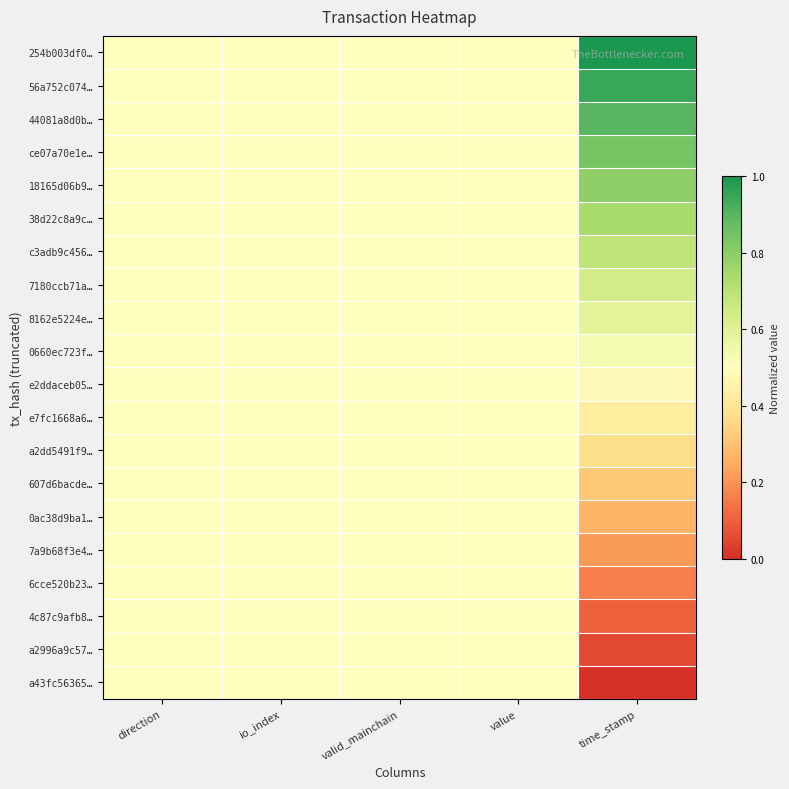

List the series in order of their peak value, lowest first.

e2ddaceb05…, e7fc1668a6…, a2dd5491f9…, 607d6bacde…, 0ac38d9ba1…, 7a9b68f3e4…, 6cce520b23…, 4c87c9afb8…, a2996a9c57…, a43fc56365…, 0660ec723f…, 8162e5224e…, 7180ccb71a…, c3adb9c456…, 38d22c8a9c…, 18165d06b9…, ce07a70e1e…, 44081a8d0b…, 56a752c074…, 254b003df0…